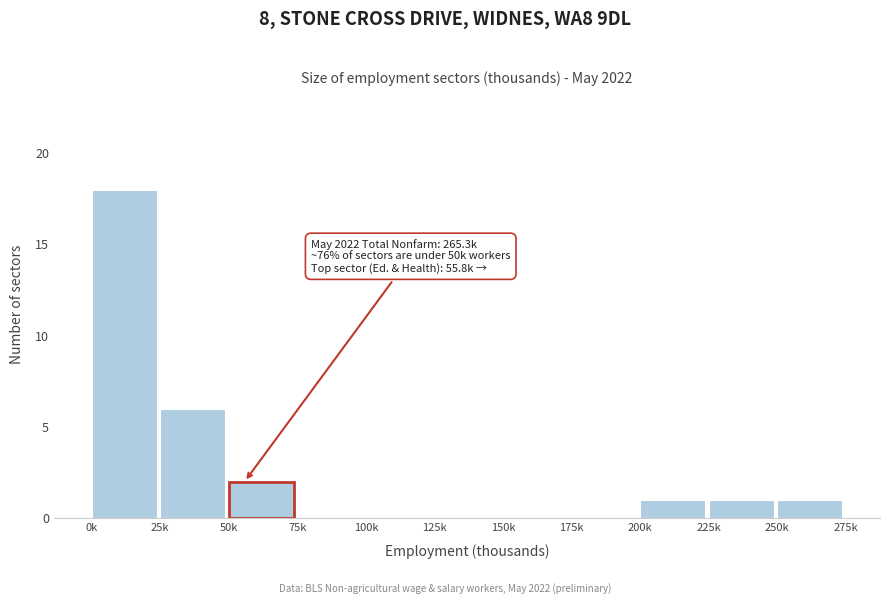

Reading left to right, transcribe all the data shown in this chart.

0k=18	25k=6	50k=2	75k=0	100k=0	125k=0	150k=0	175k=0	200k=1	225k=1	250k=1